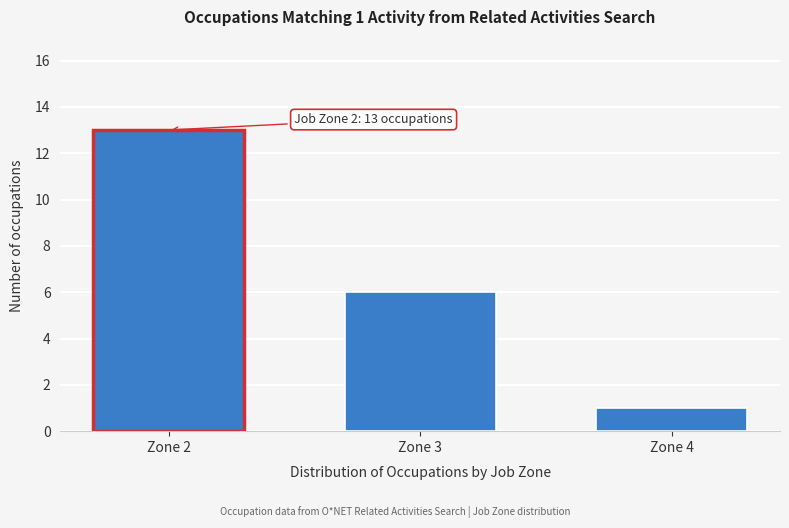

Reading right to left, what are all the values shown in this chart?

1	6	13